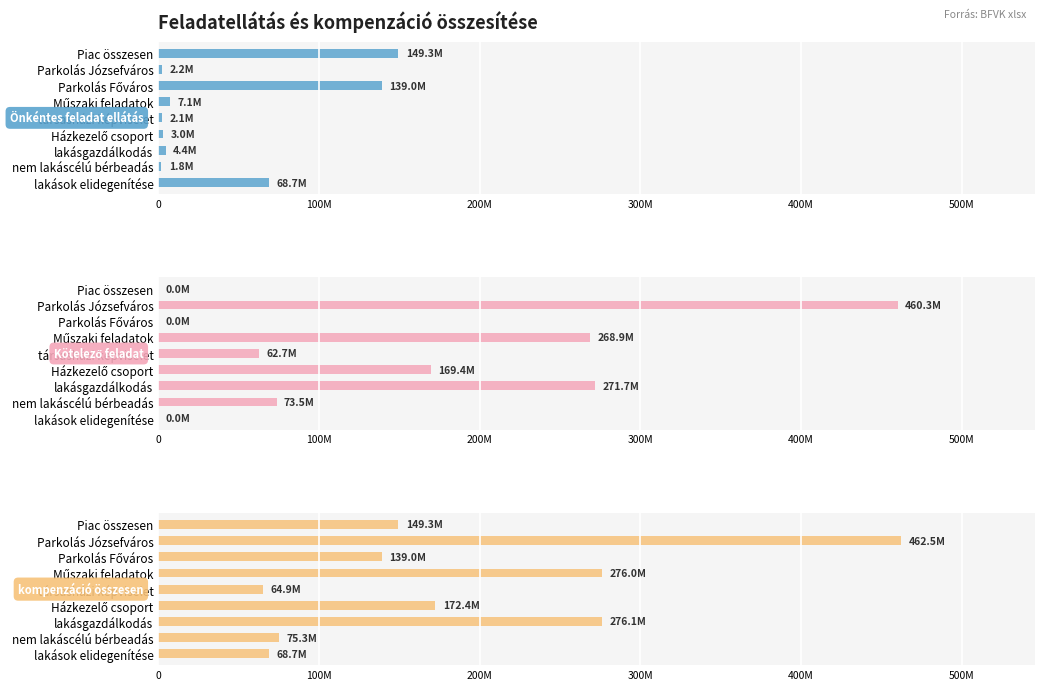

Between lakásgazdálkodás and Parkolás Főváros, which series saw the biggest shift?

Kötelező feladat